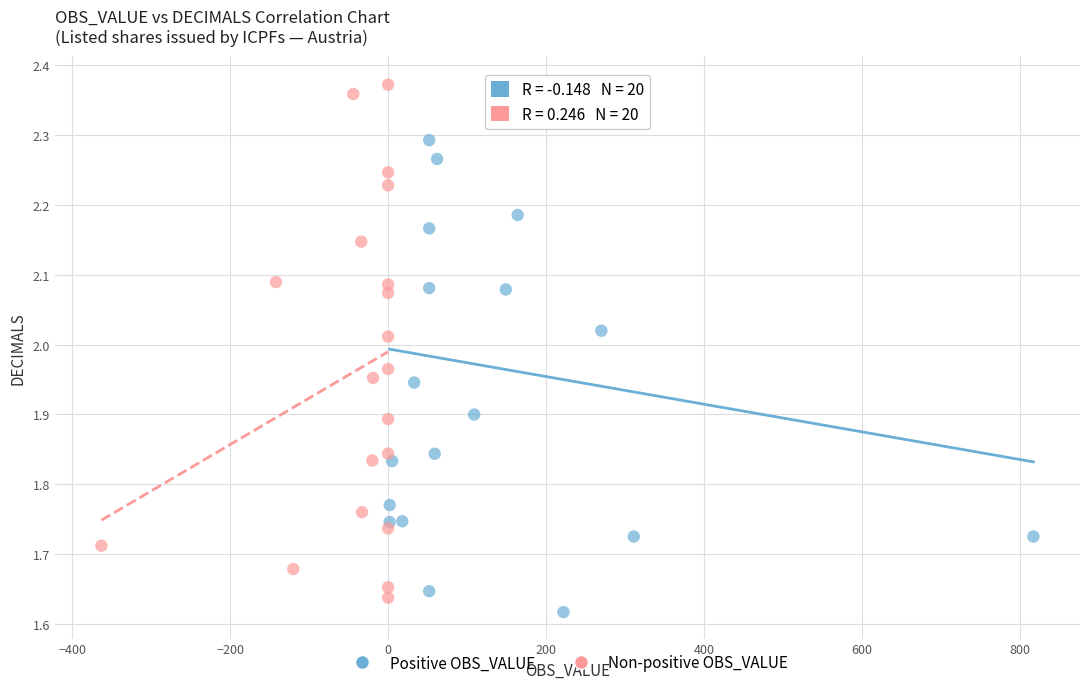

Which series reaches the minimum Y coordinate?

Positive OBS_VALUE